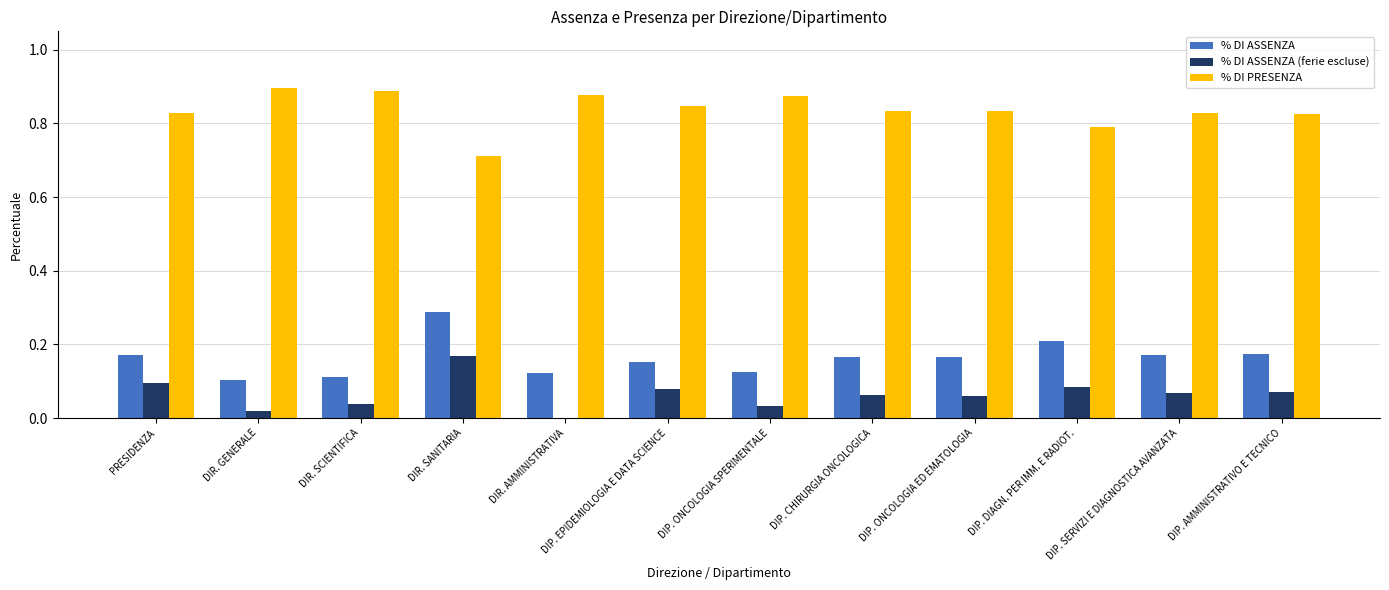

True or false: % DI ASSENZA (ferie escluse) has a value of 0.1 at DIP. EPIDEMIOLOGIA E DATA SCIENCE.

True